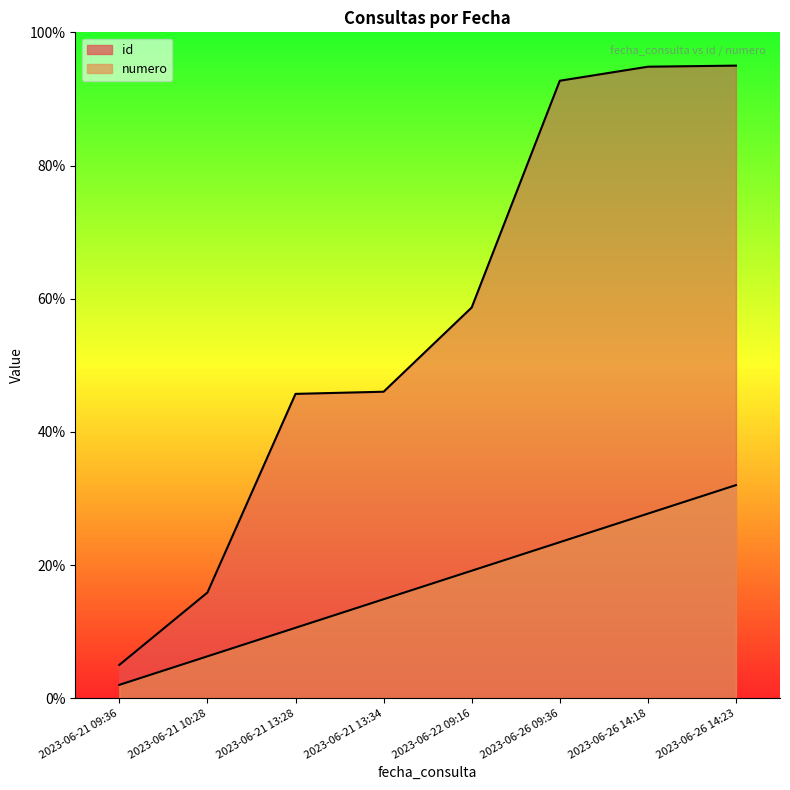

True or false: numero and id intersect in this chart.

False